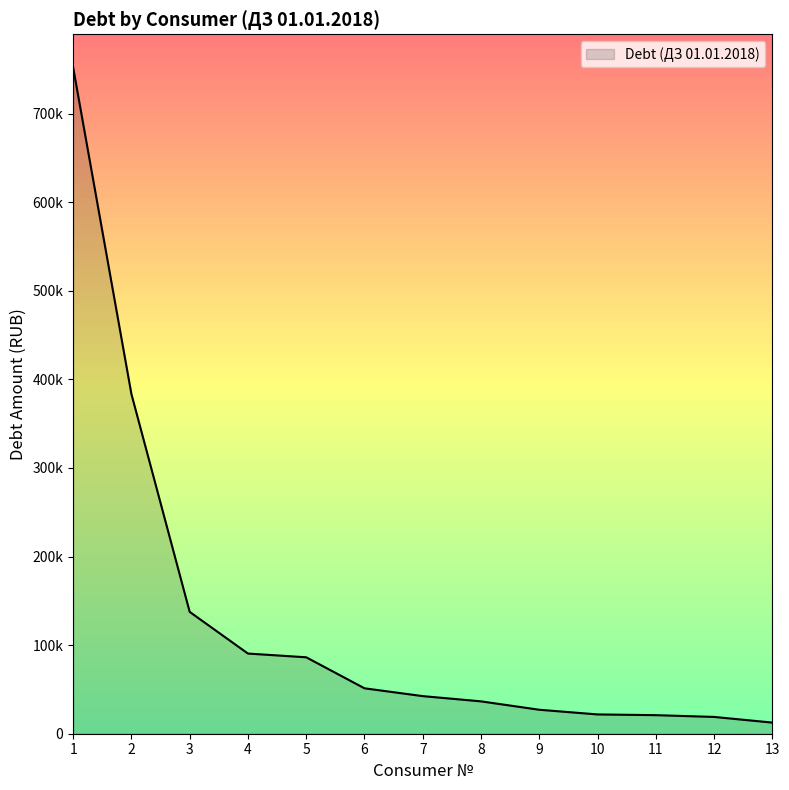

Where is the data nearest to the value 382262?

2